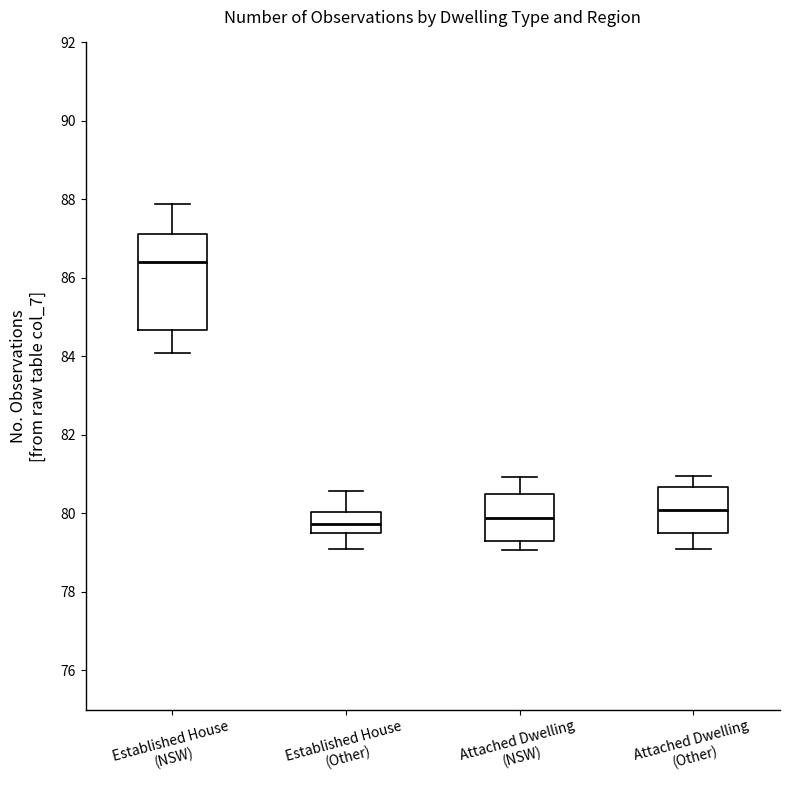

Reading left to right, read every box against the y-axis: the position of its median line, the range the box covers, and the ends of its whiskers. The values are not printed on the chart, so give them approximately, as read against the axis.

Established House (NSW): median 86.4, box 84.6 to 87.2, whiskers 84.0 to 87.8
Established House (Other): median 79.8, box 79.4 to 80.0, whiskers 79.0 to 80.6
Attached Dwelling (NSW): median 79.8, box 79.2 to 80.4, whiskers 79.0 to 81.0
Attached Dwelling (Other): median 80.0, box 79.6 to 80.6, whiskers 79.0 to 81.0